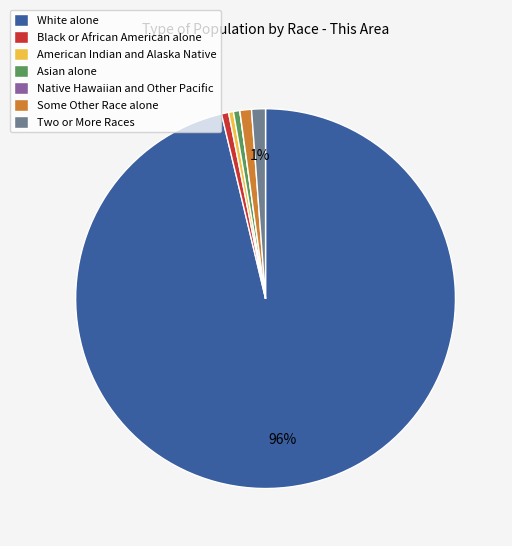

Which slice is the largest?

White alone